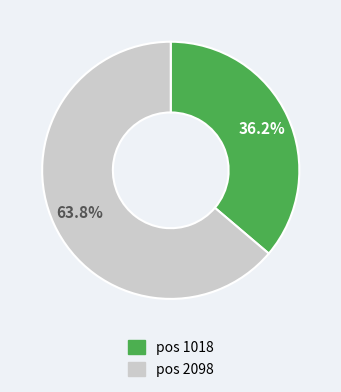

What percentage do pos 2098 and pos 1018 together represent?

100.0%